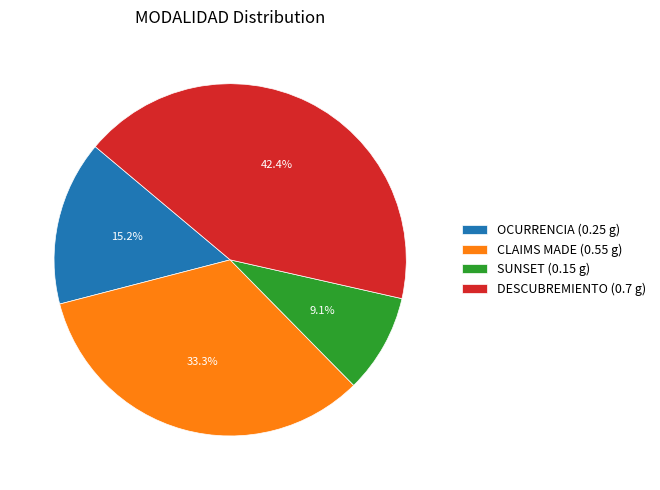

To the nearest percent, what is the difference between the largest and smallest slice percentages?

33%